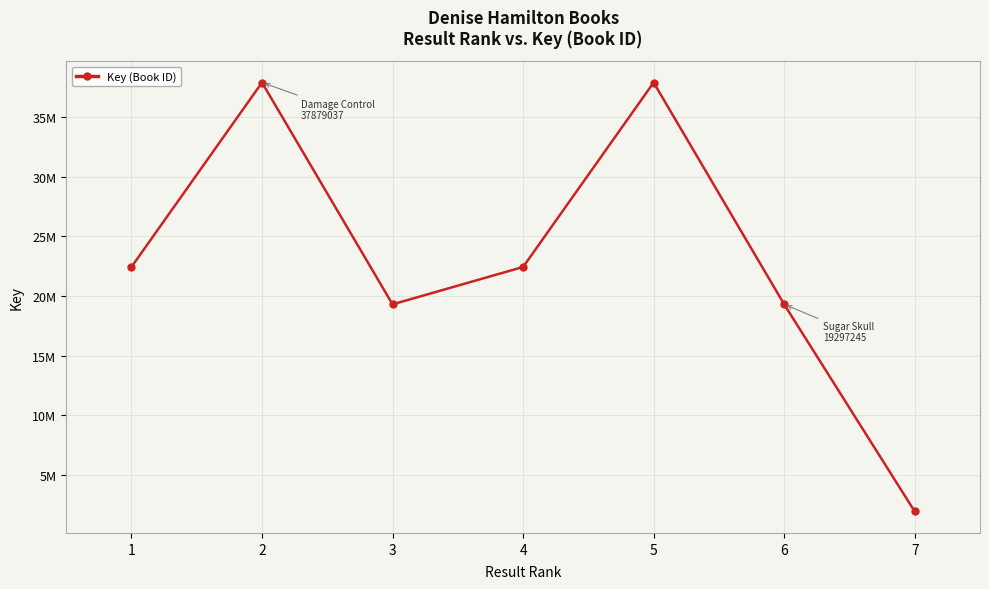

At which category does the data reach its first local valley?

3